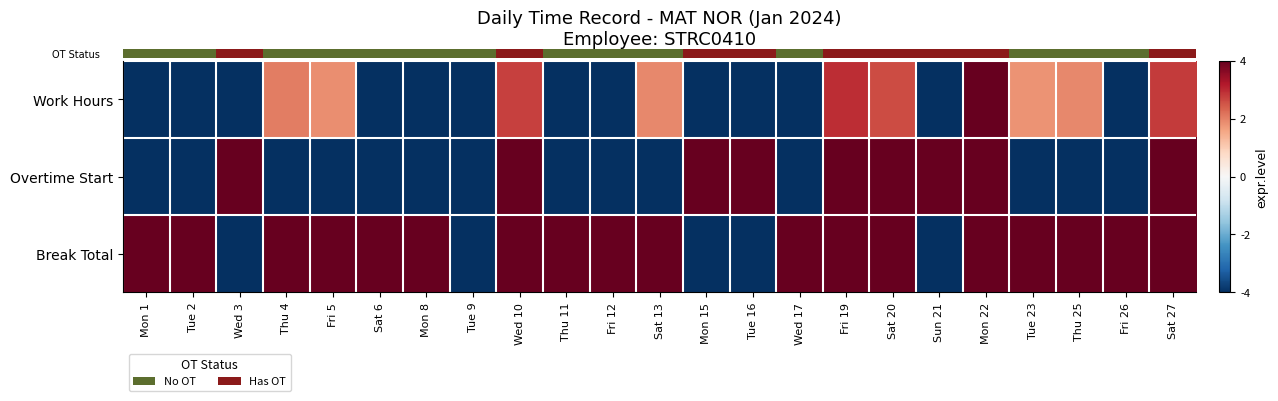

What is the total value across all series at Mon 8?

-1.0